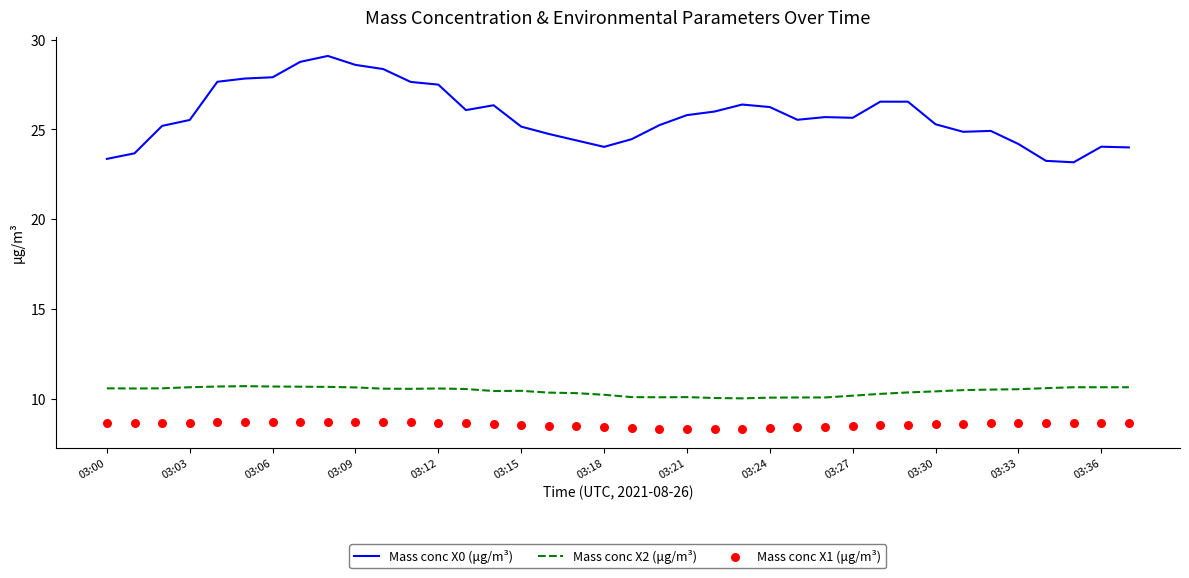

Which series contains the lowest Y value?

Mass conc X1 (μg/m³)